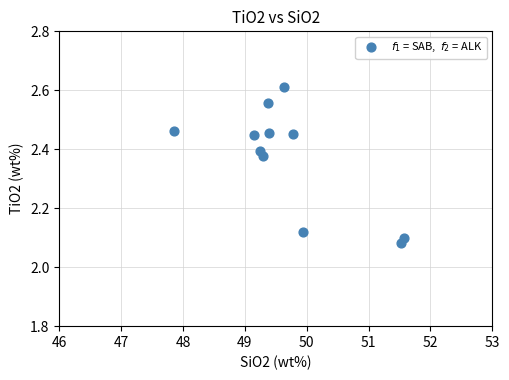

What is the range of X values (max minus min)?

3.7